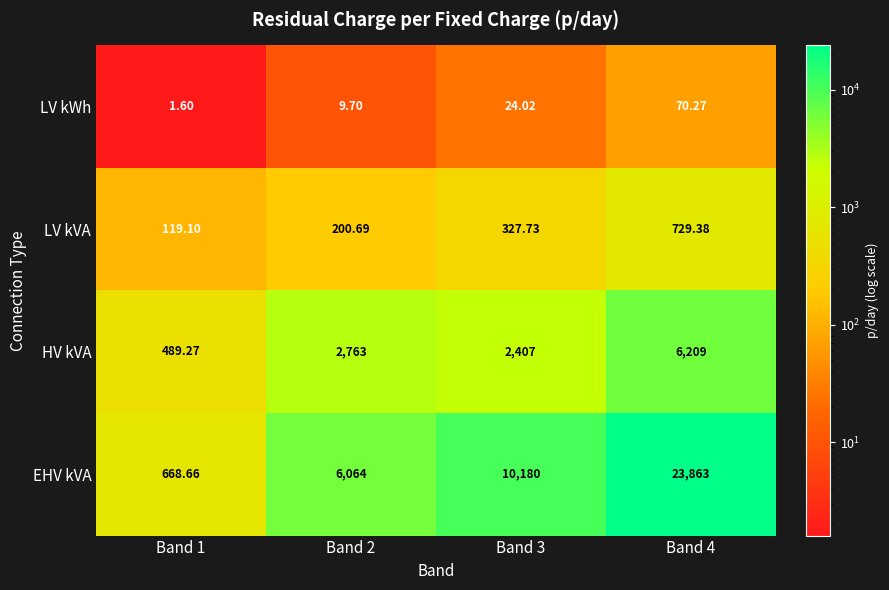

At Band 4, list the series in order from smallest to largest.

LV kWh, LV kVA, HV kVA, EHV kVA